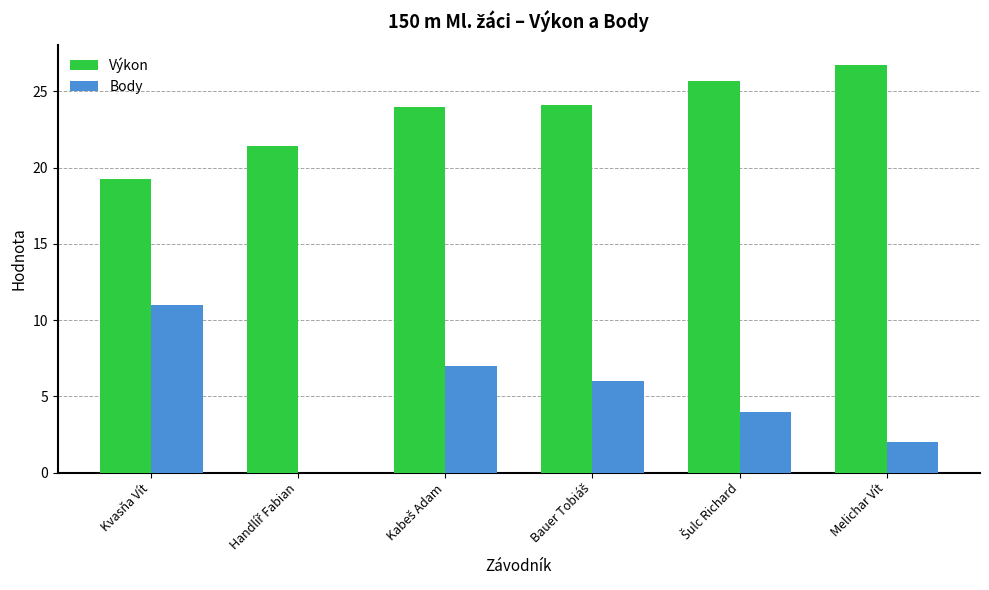

How many categories are shown in the chart?

6